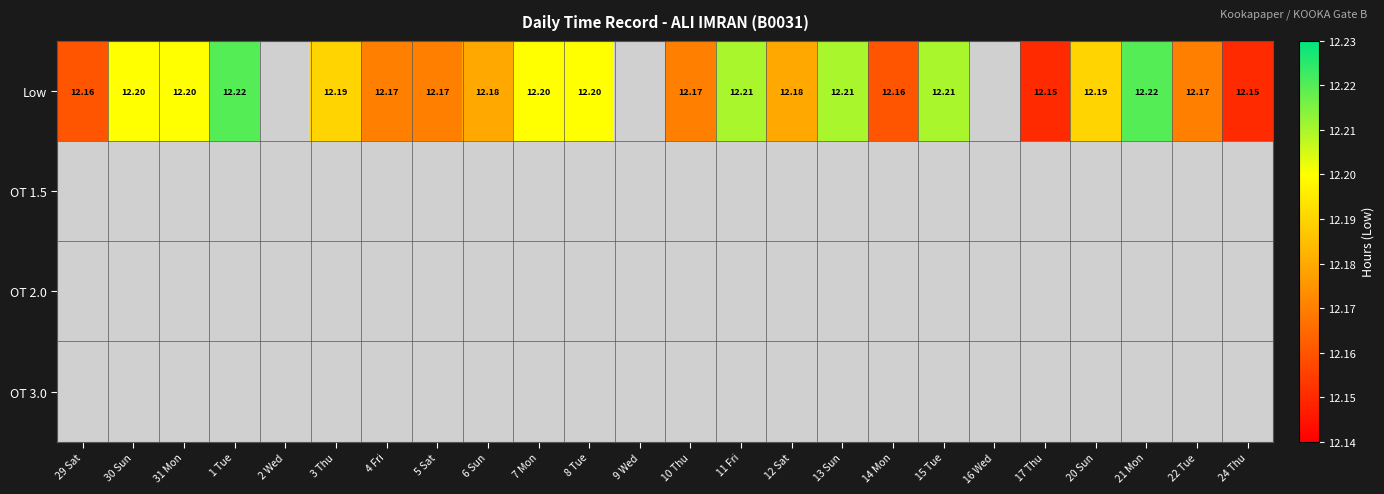

Between 12 Sat and 10 Thu, which is larger?

12 Sat